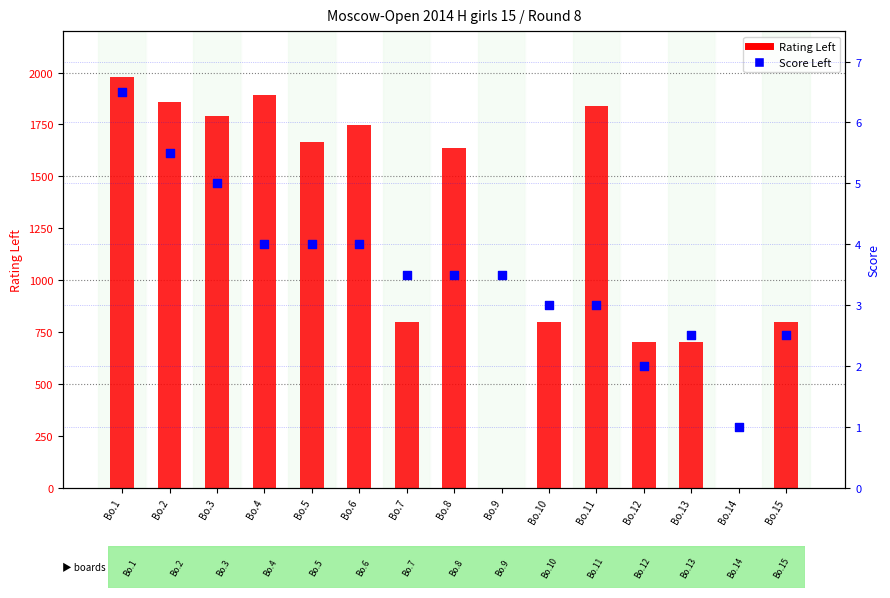

Which series has the largest Y range (max minus min)?

Rating Left